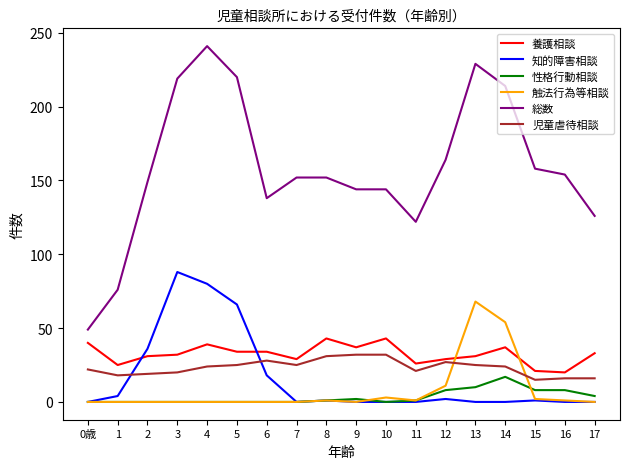

What is the maximum value shown in the chart?

241